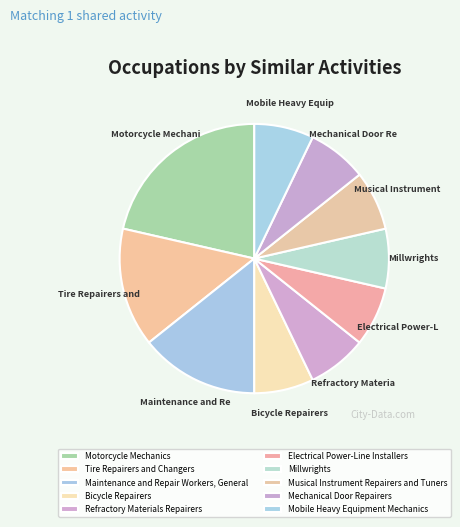

True or false: Motorcycle Mechanics accounts for 10% of the total.

False